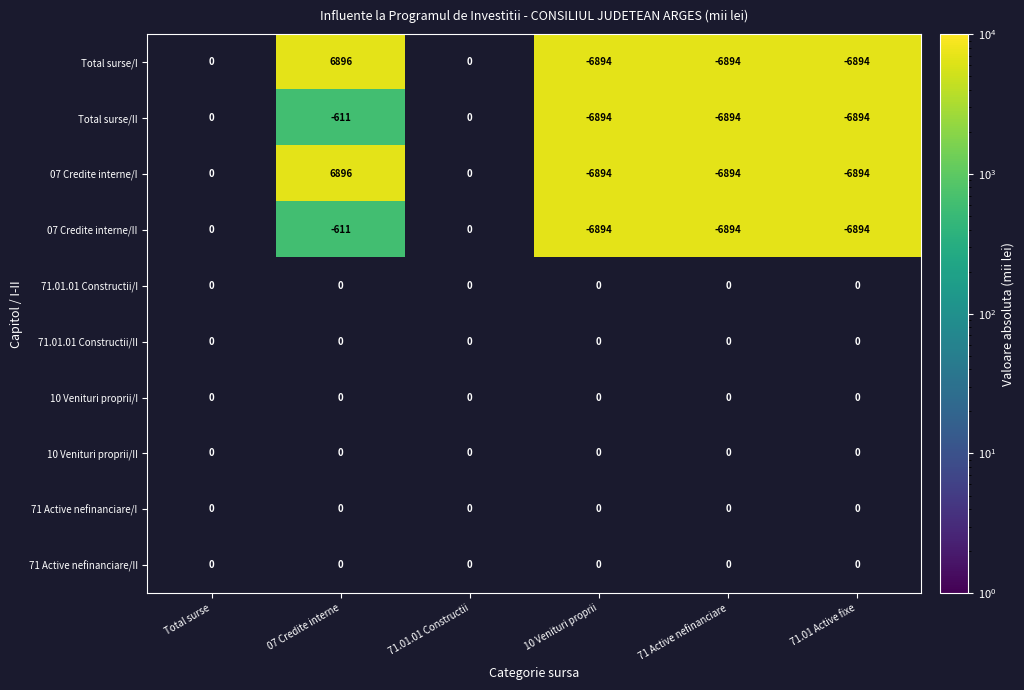

The Total surse/II series shows -6894 at 71 Active nefinanciare. True or false?

True